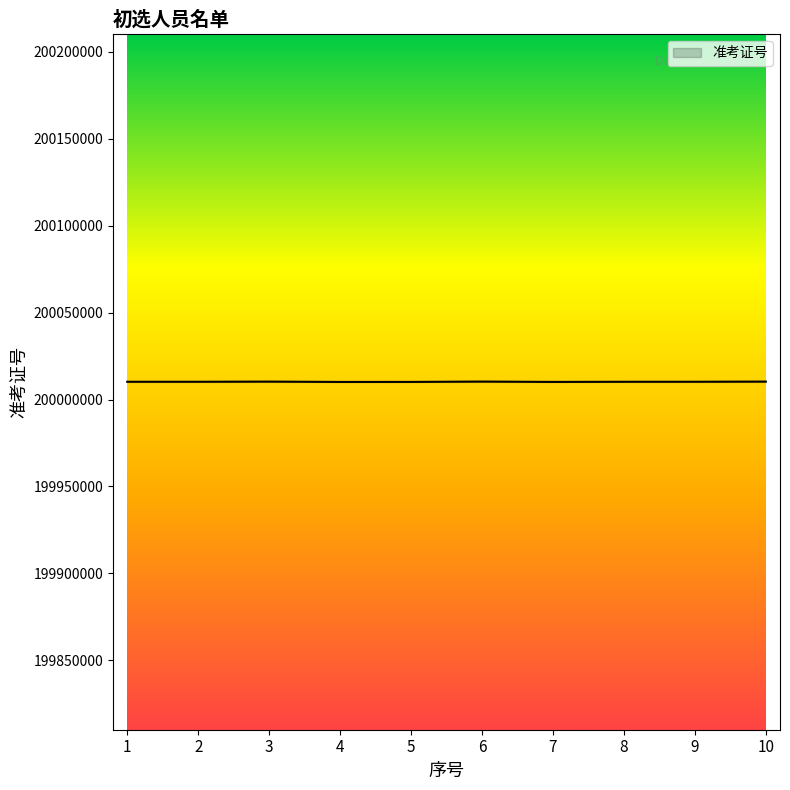

What is the minimum value shown in the chart?

200010105